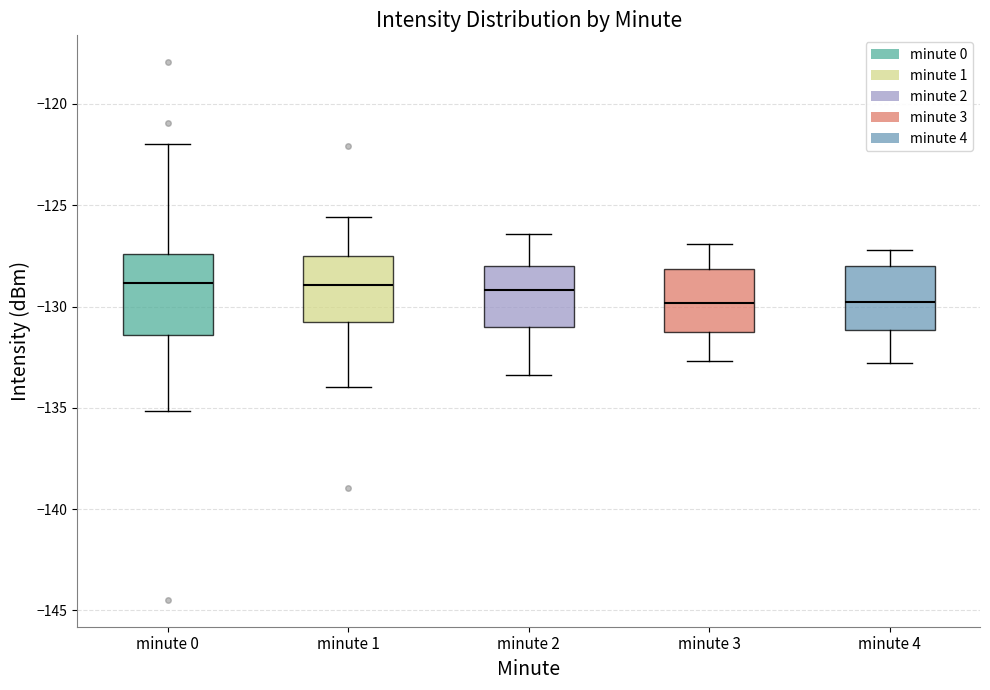

Where does the lower whisker of the box for minute 0 end on the y-axis? The values are not printed on the chart, so give them approximately, as read against the axis.

-135.0